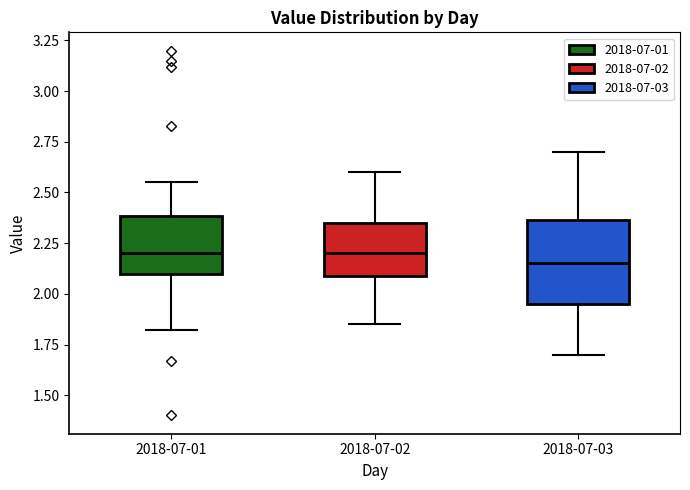

Reading left to right, transcribe this box plot: for each box, give where its median line is, the range the box spans, and where its two whiskers end, as read against the y-axis. The values are not printed on the chart, so give them approximately, as read against the axis.

2018-07-01: median 2.20, box 2.10 to 2.40, whiskers 1.80 to 2.55
2018-07-02: median 2.20, box 2.10 to 2.35, whiskers 1.85 to 2.60
2018-07-03: median 2.15, box 1.95 to 2.35, whiskers 1.70 to 2.70